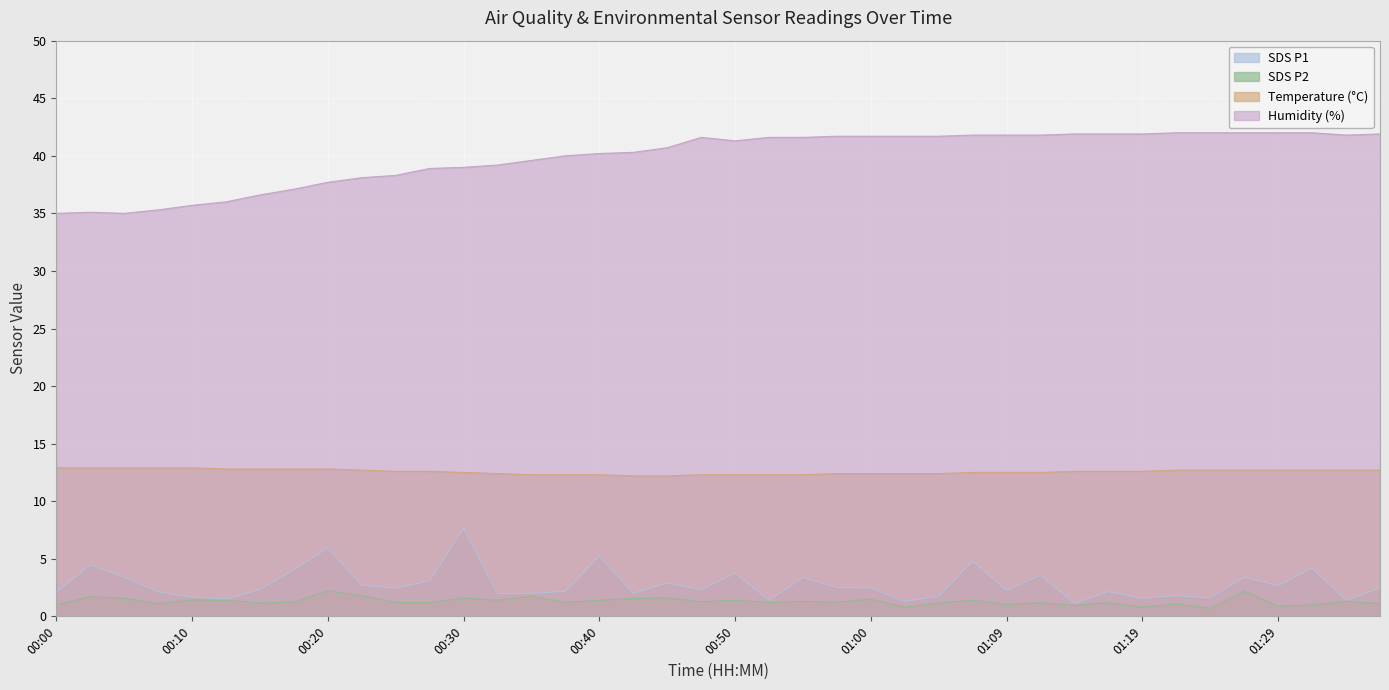

What is the greatest value displayed?

42.0